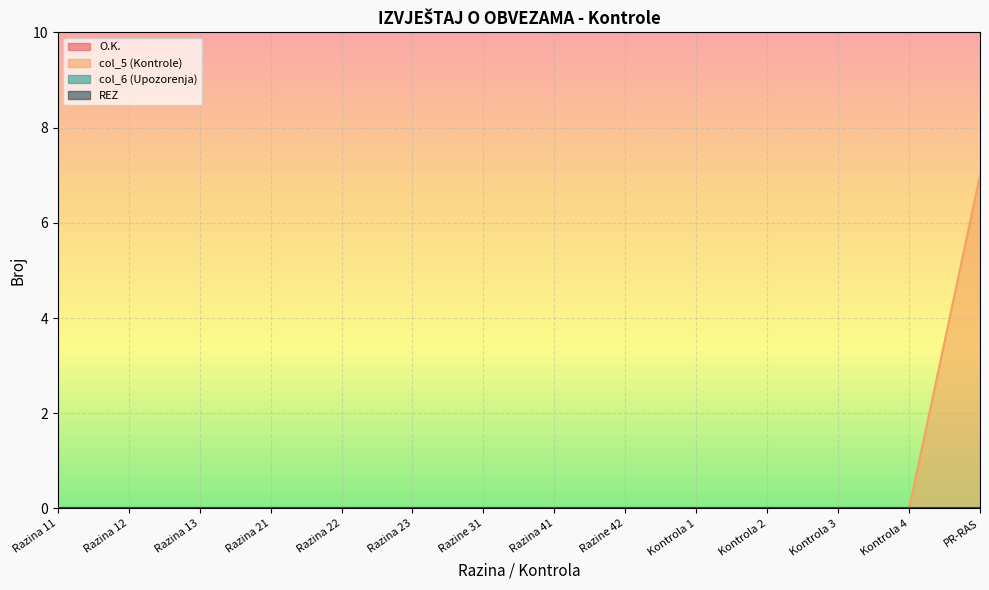

What position from the left is Razina 41?

8